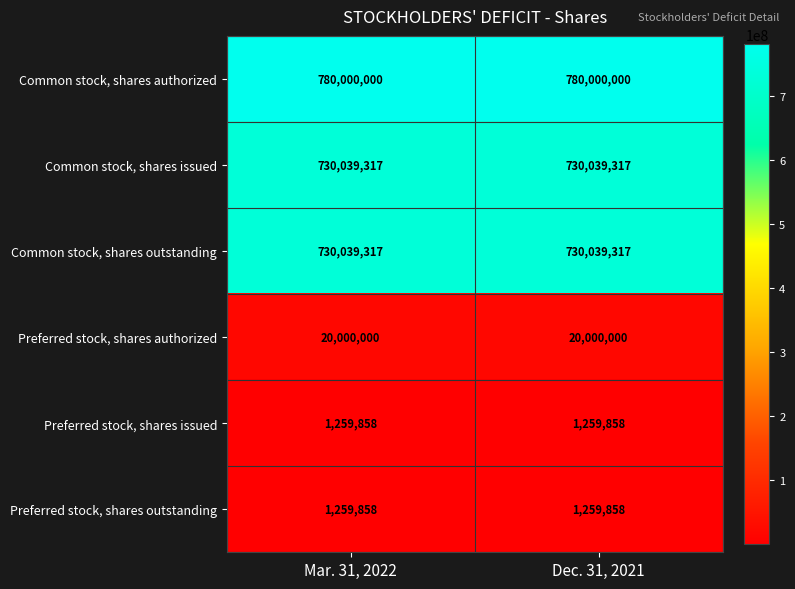

Which series has the largest total across all categories?

Common stock, shares authorized